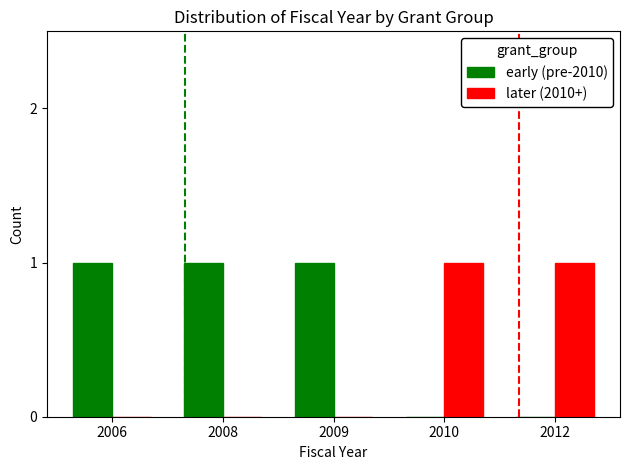

Are the bars grouped side by side (vs. stacked)?

Yes